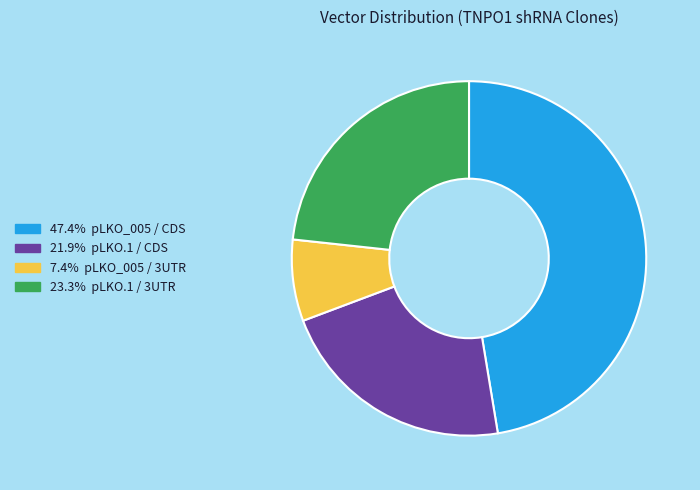

How many slices are in this pie chart?

4